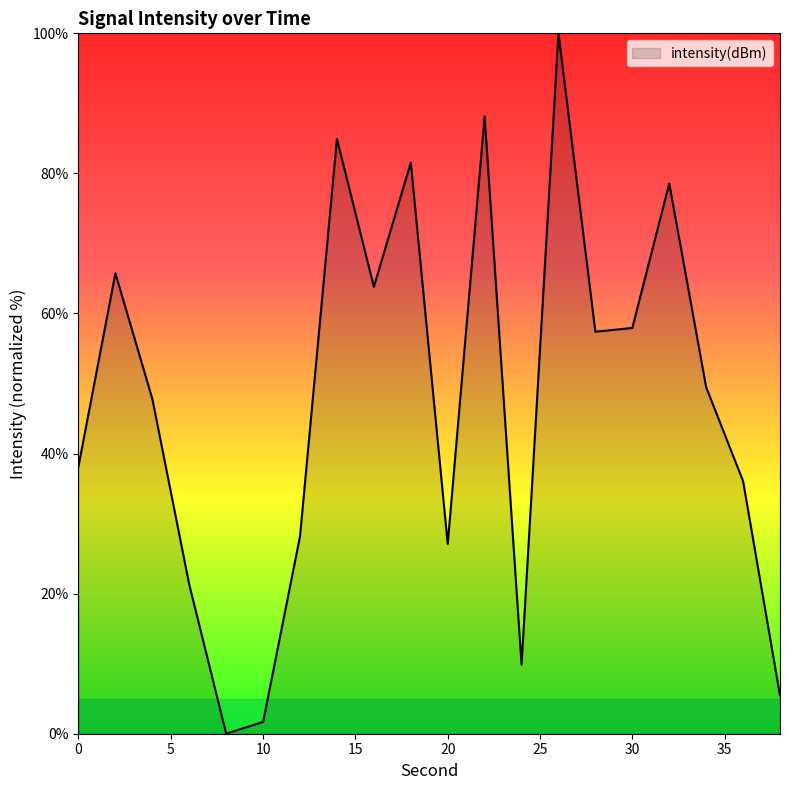

What is the maximum value shown in the chart?

100.0